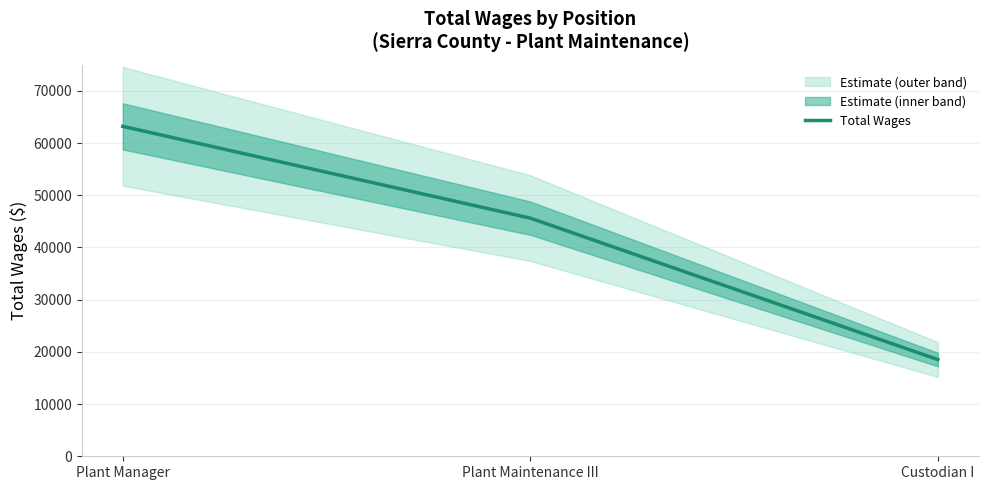

What is the minimum value shown in the chart?

18529